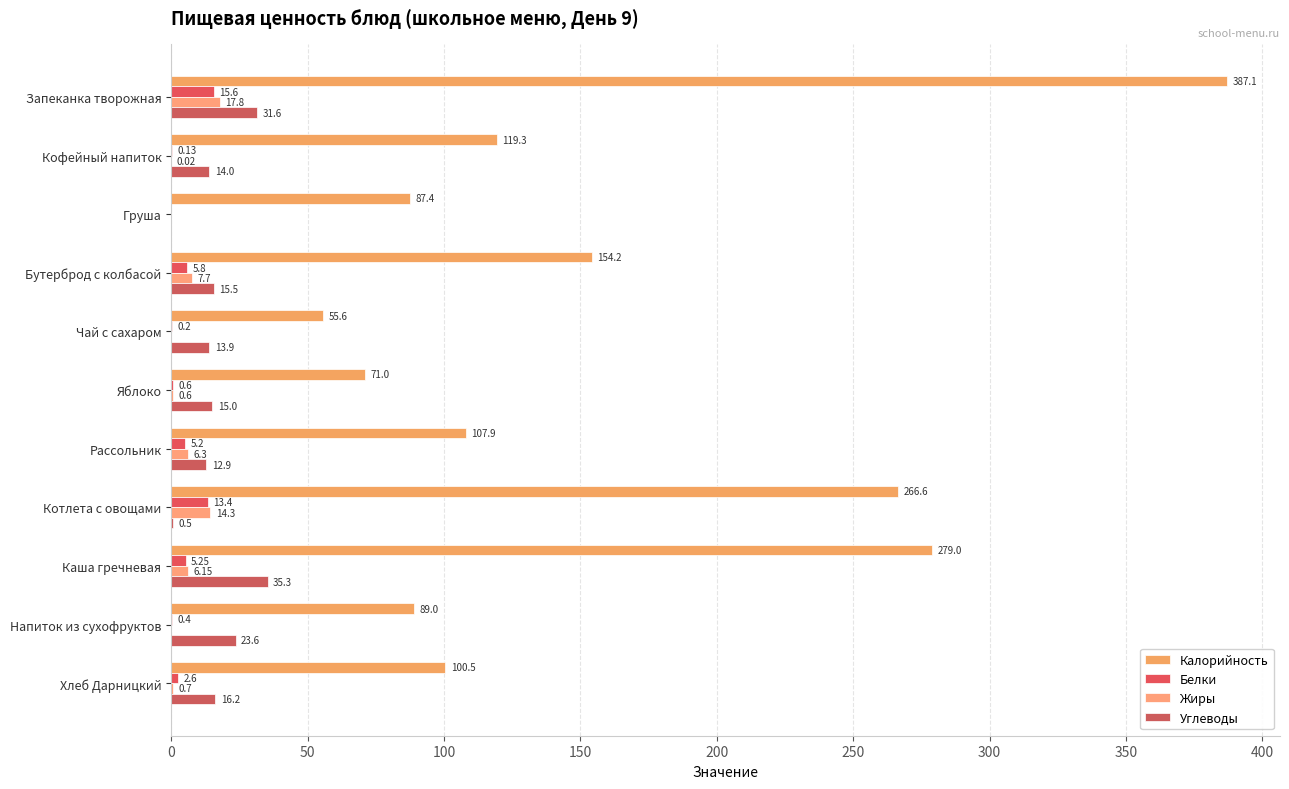

How many data points does each series have?

11